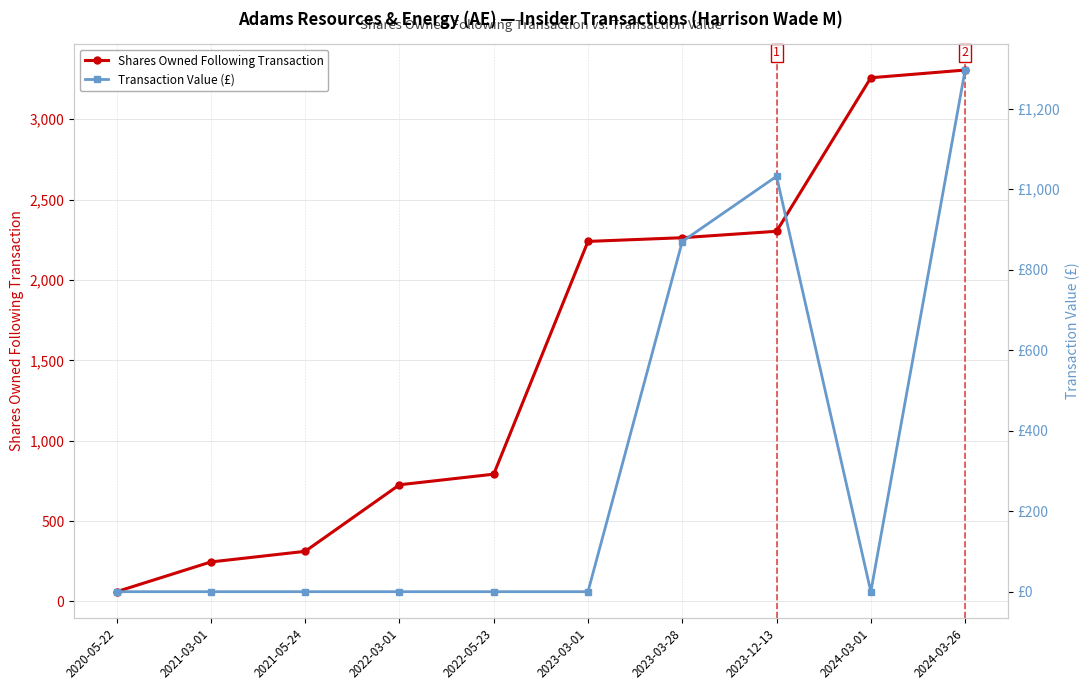

Which label corresponds to the smallest value in the chart?

2020-05-22